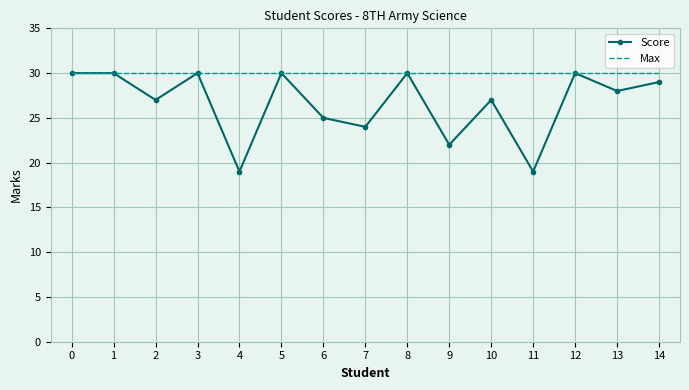

What is the total value across all series at 1?

60